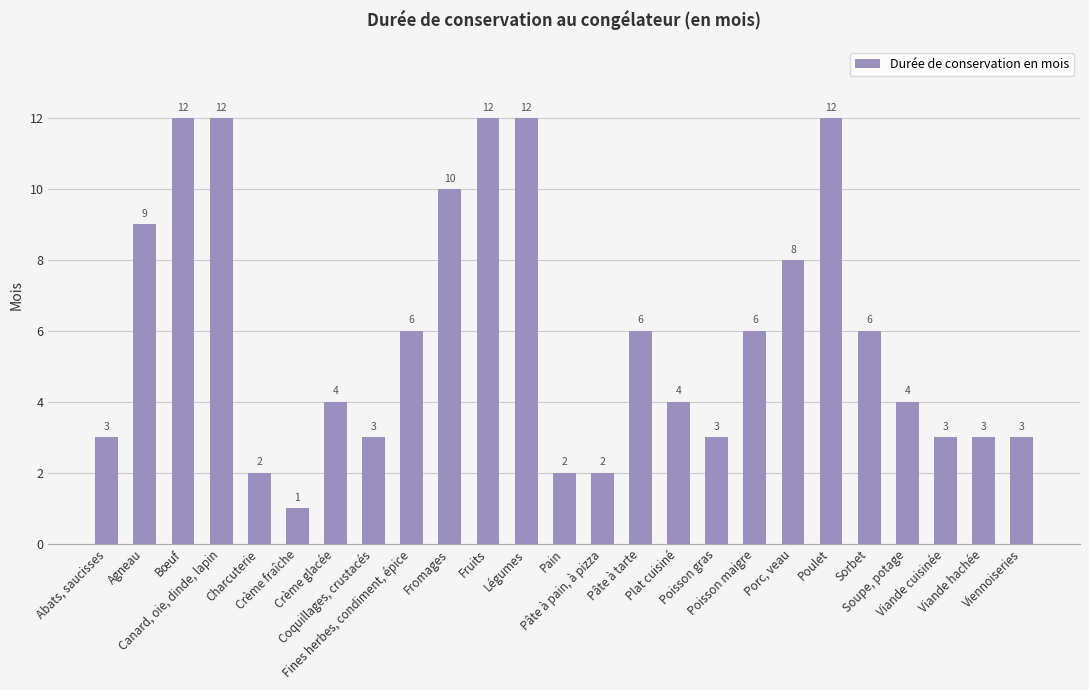

What is the sum of all values?

148